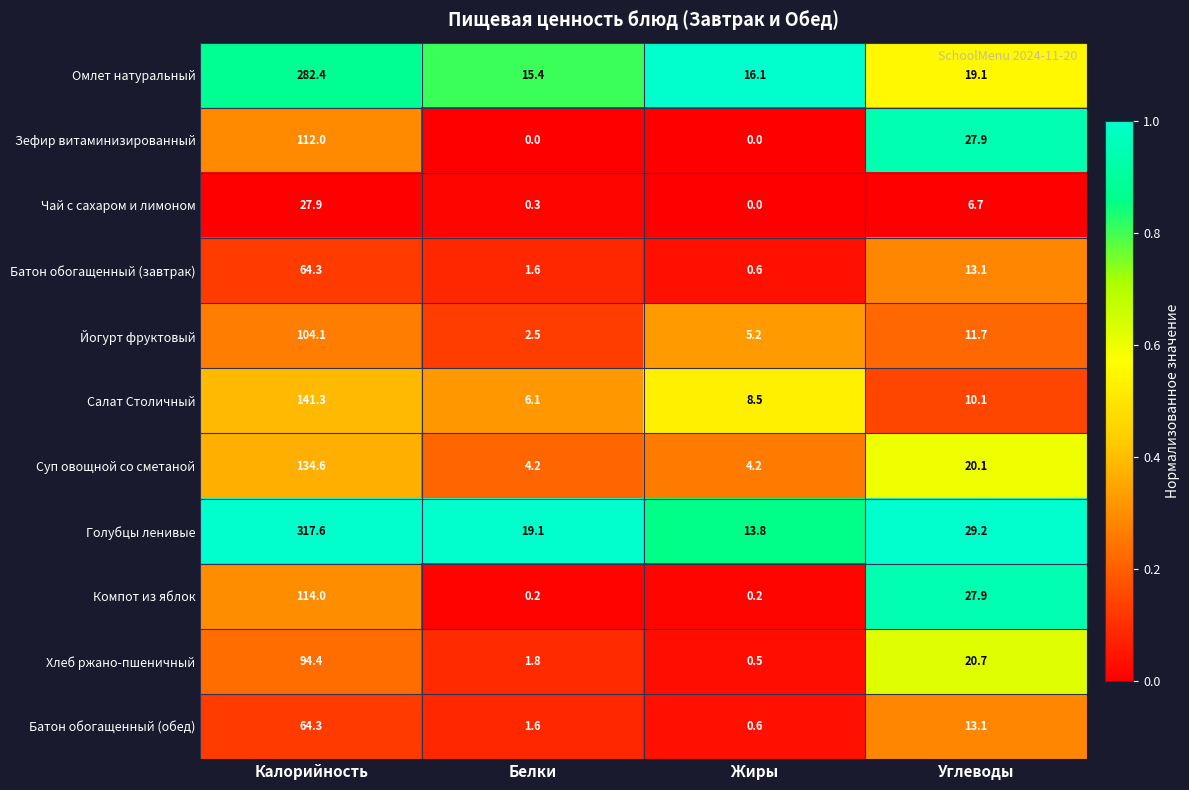

The value of Батон обогащенный (обед) at Углеводы is 13.1. True or false?

True